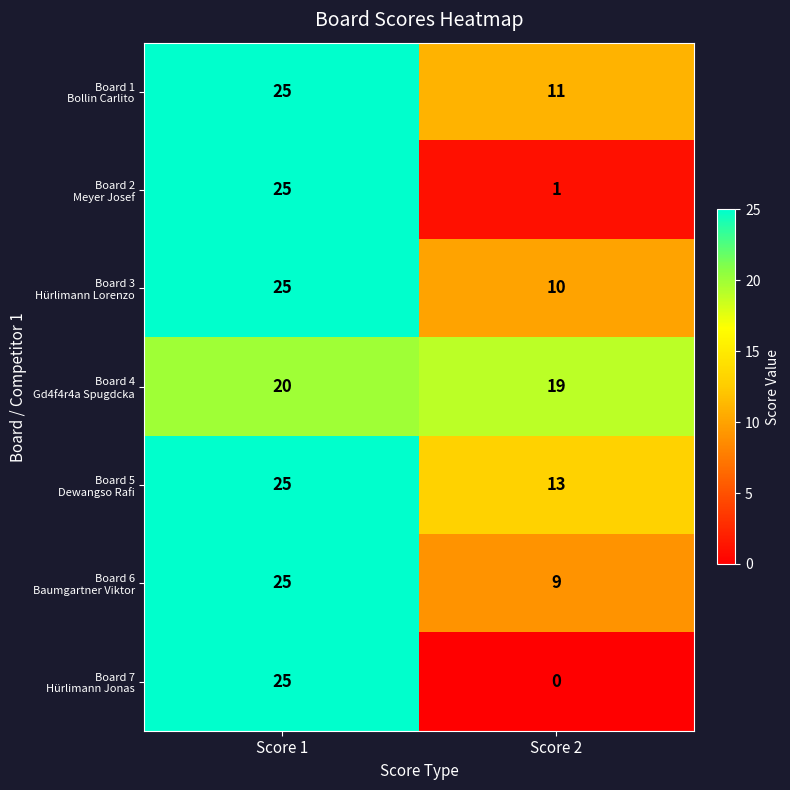

What is the total value across all series at Score 1?

170